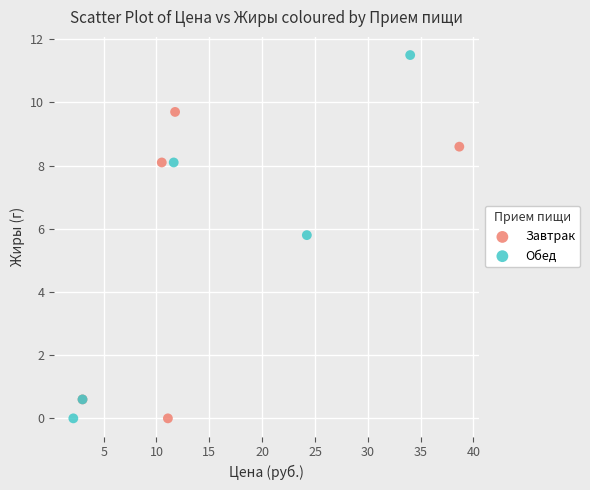

Which series has the largest Y range (max minus min)?

Обед